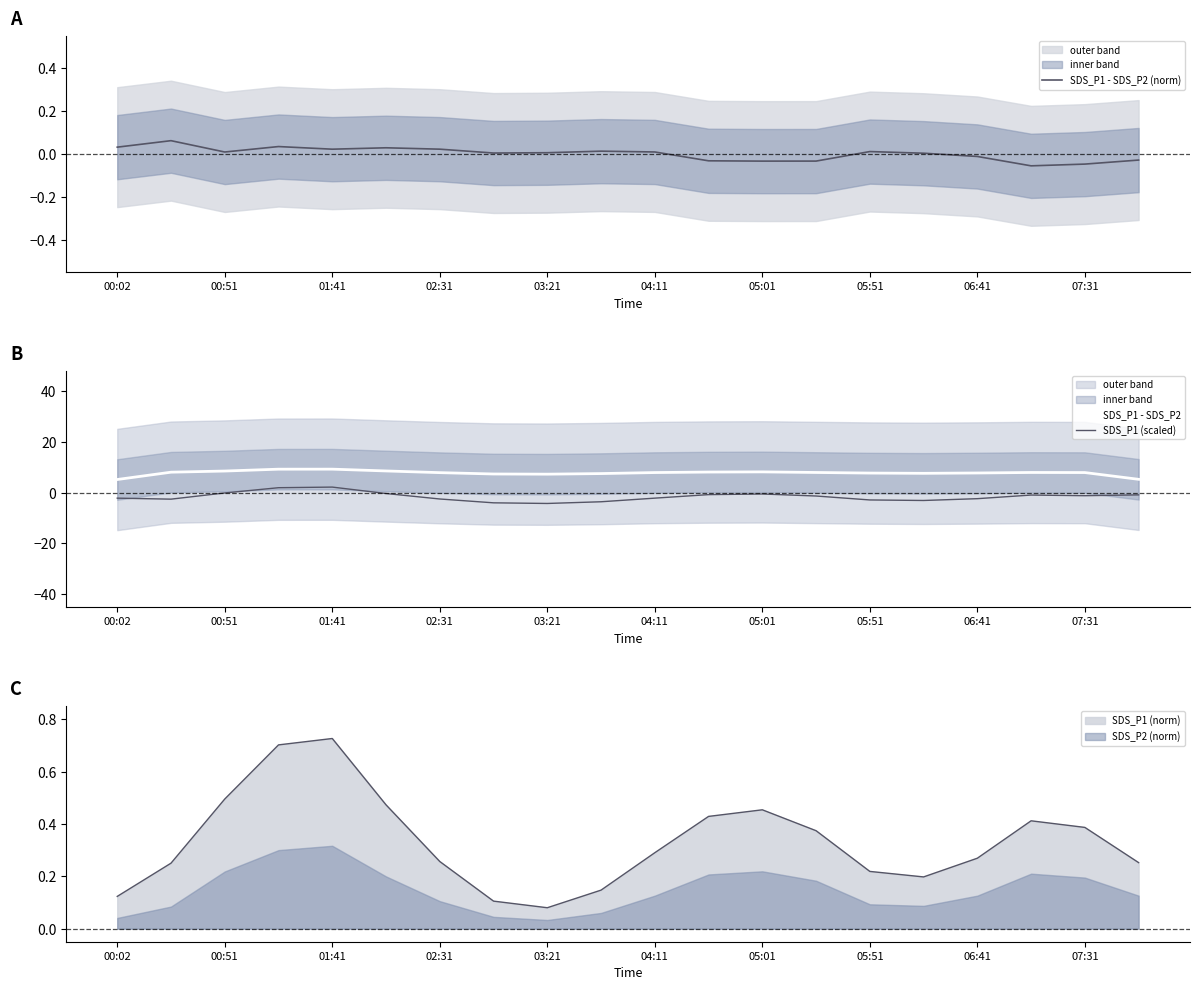

True or false: SDS_P1 (norm) has a value of 0.5 at 04:11.

False